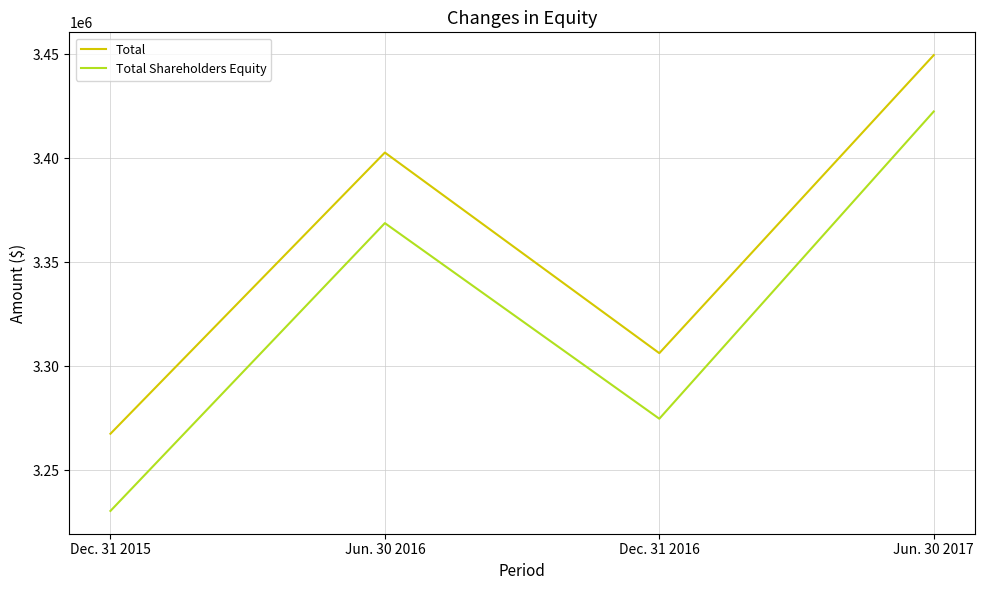

True or false: Total Shareholders Equity has a value of 5390098 at Jun. 30 2016.

False